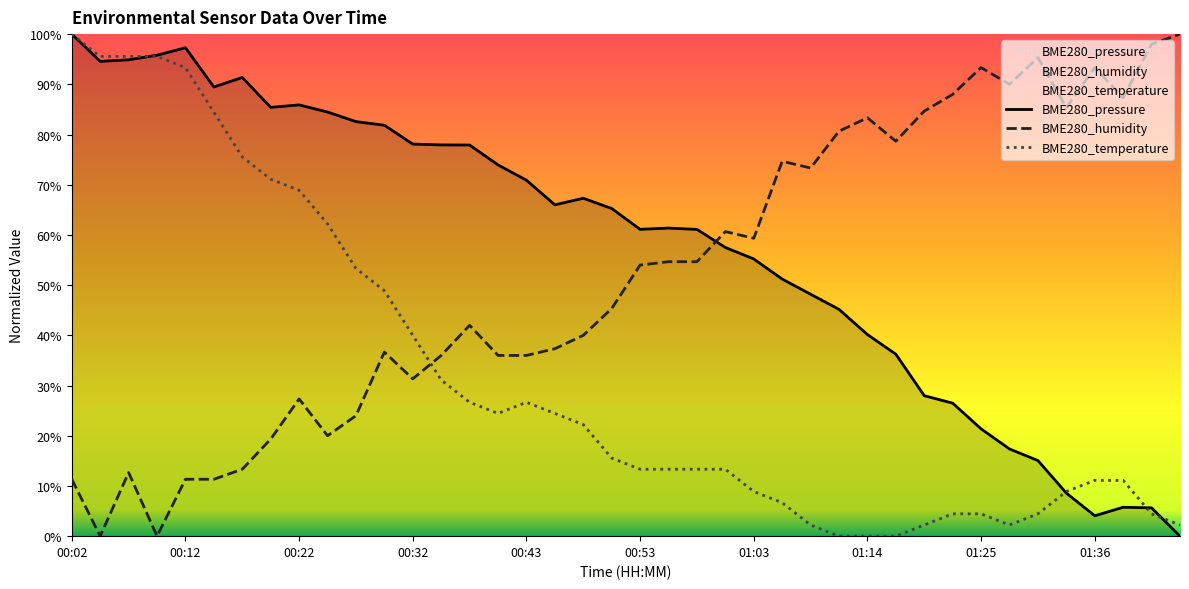

Between which two adjacent categories do BME280_pressure and BME280_humidity first intersect?

22 and 23